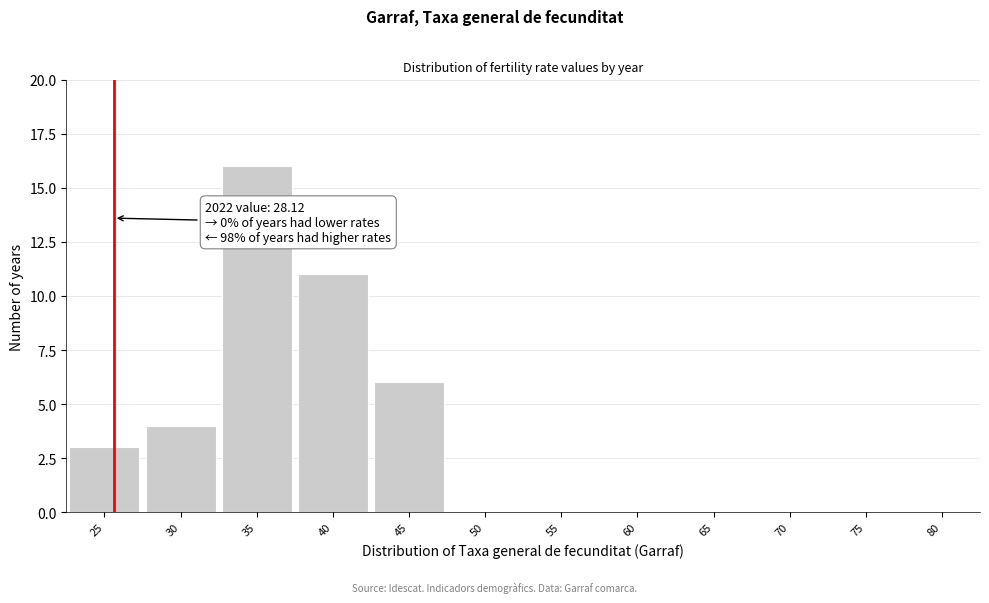

Reading left to right, transcribe all the data shown in this chart.

25=3	30=4	35=16	40=11	45=6	50=0	55=0	60=0	65=0	70=0	75=0	80=0